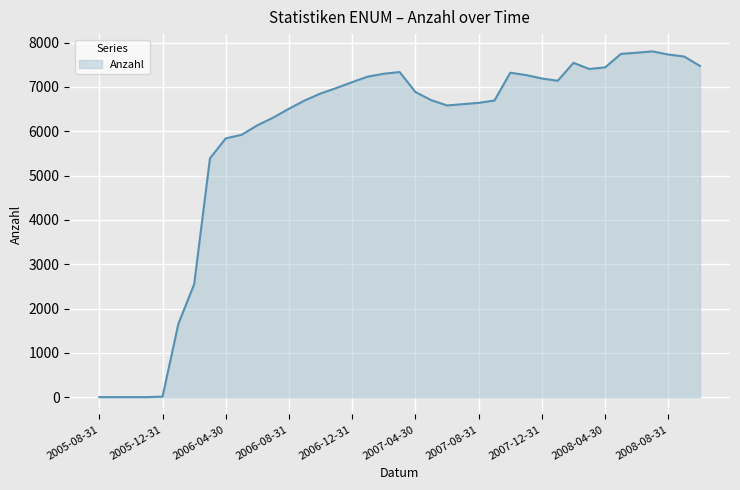

What is the difference between the maximum and minimum values?

7800